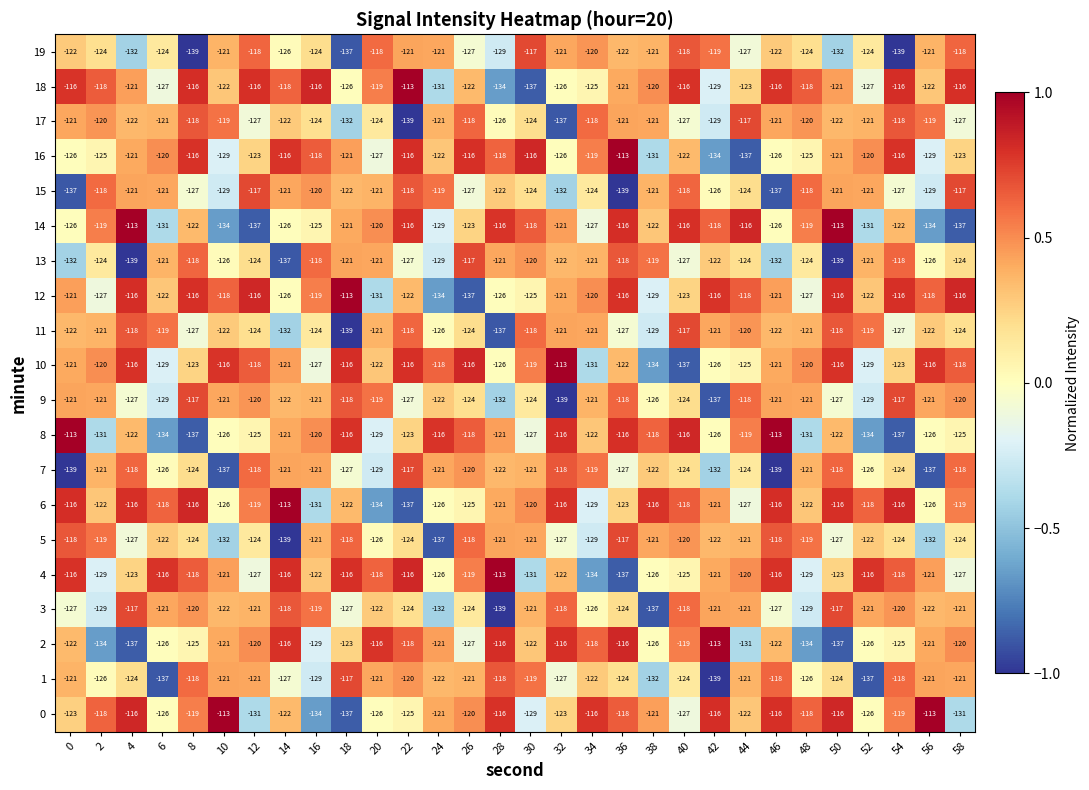

What is the sum of the 13 values at 32 and 0?

-254